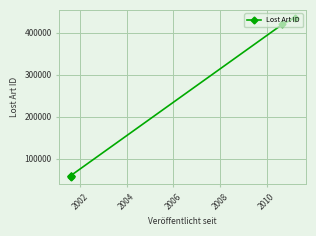

Does the chart display data point markers on the line(s)?

Yes